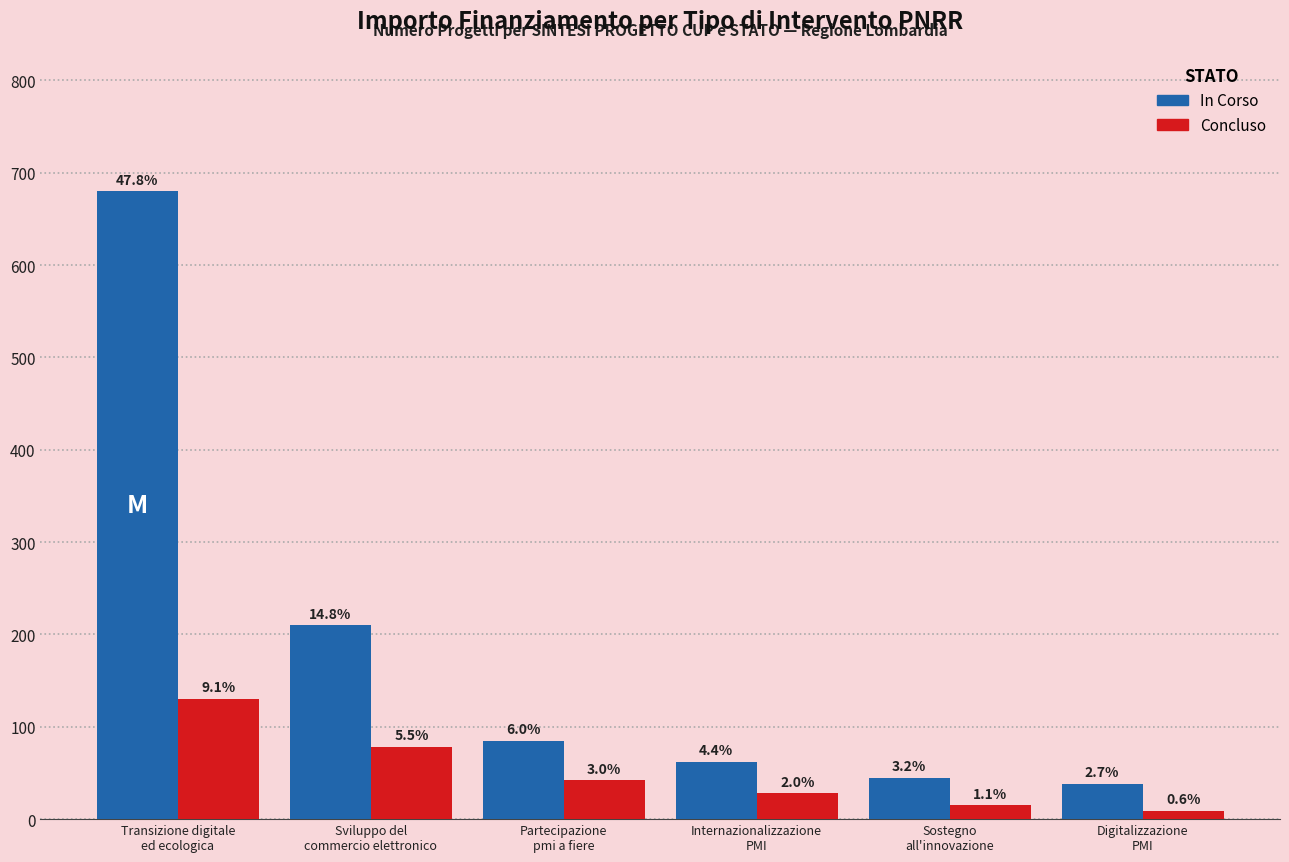

What position from the left is Partecipazione
pmi a fiere?

3